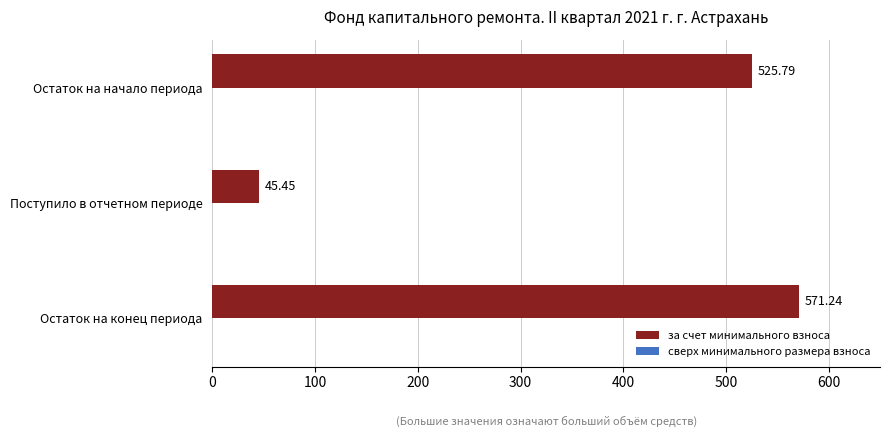

How many data points are above 525?

2